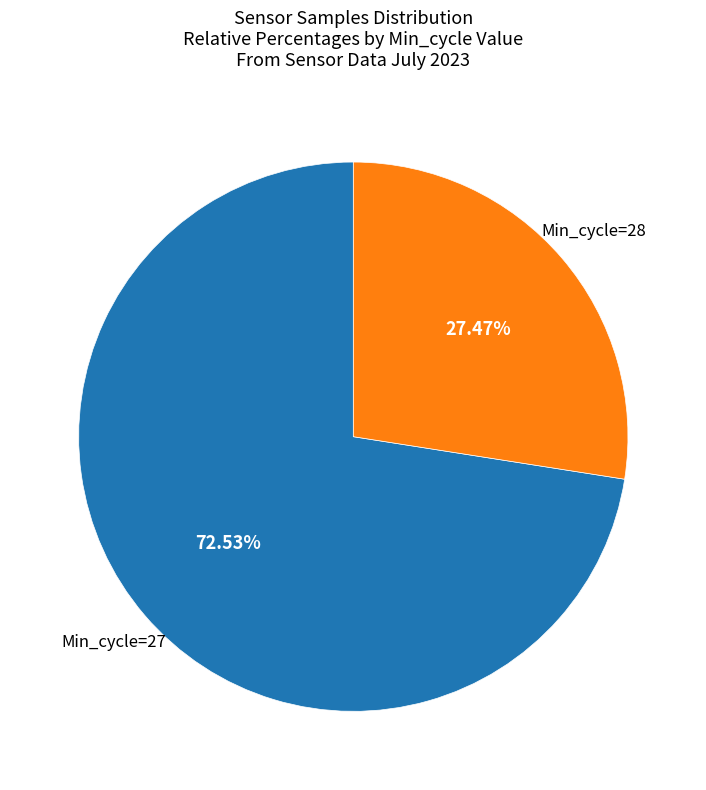

Which category accounts for the majority?

Min_cycle=27